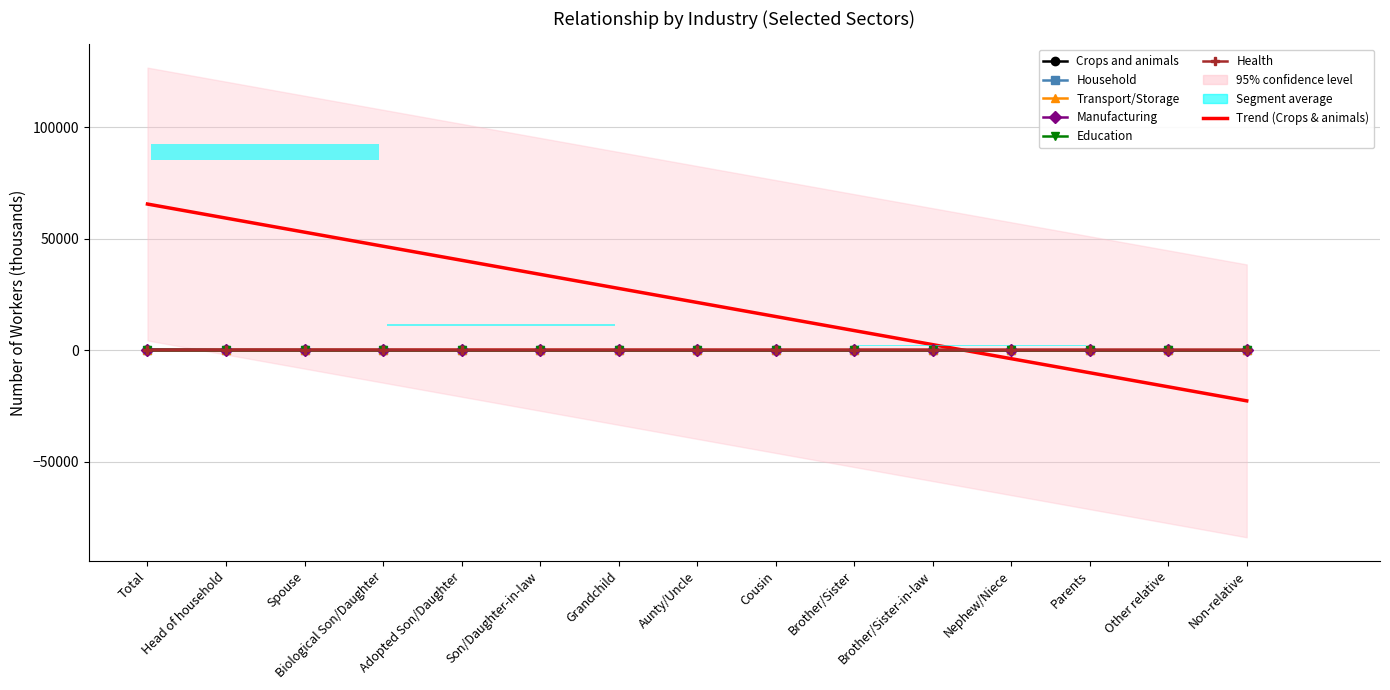

Which category has the highest value in the Manufacturing series?

Total